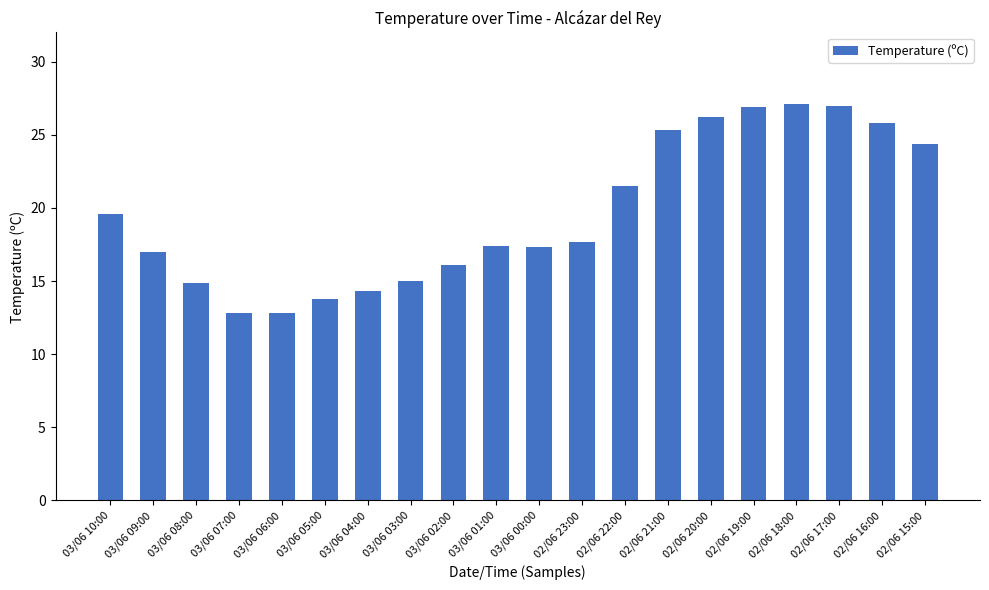

The value at 02/06 21:00 is 25.3. True or false?

True